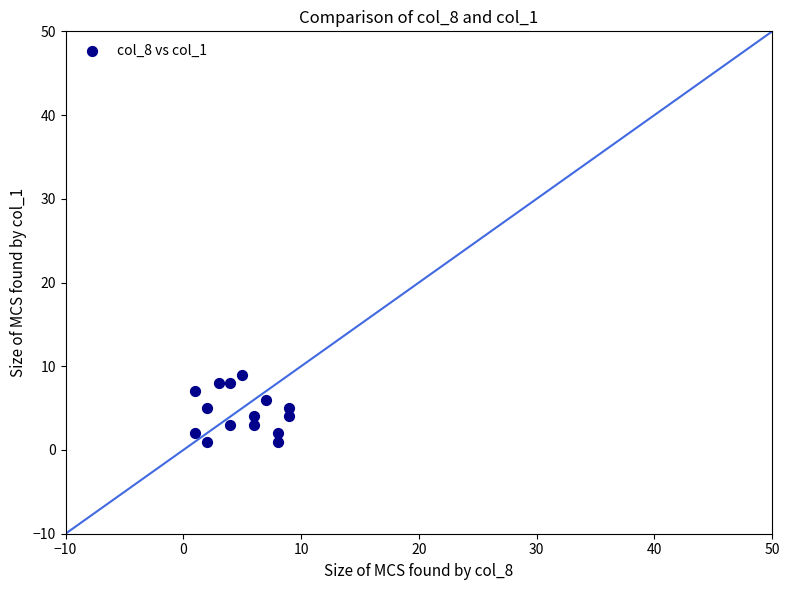

What is the range of Y values (max minus min)?

8